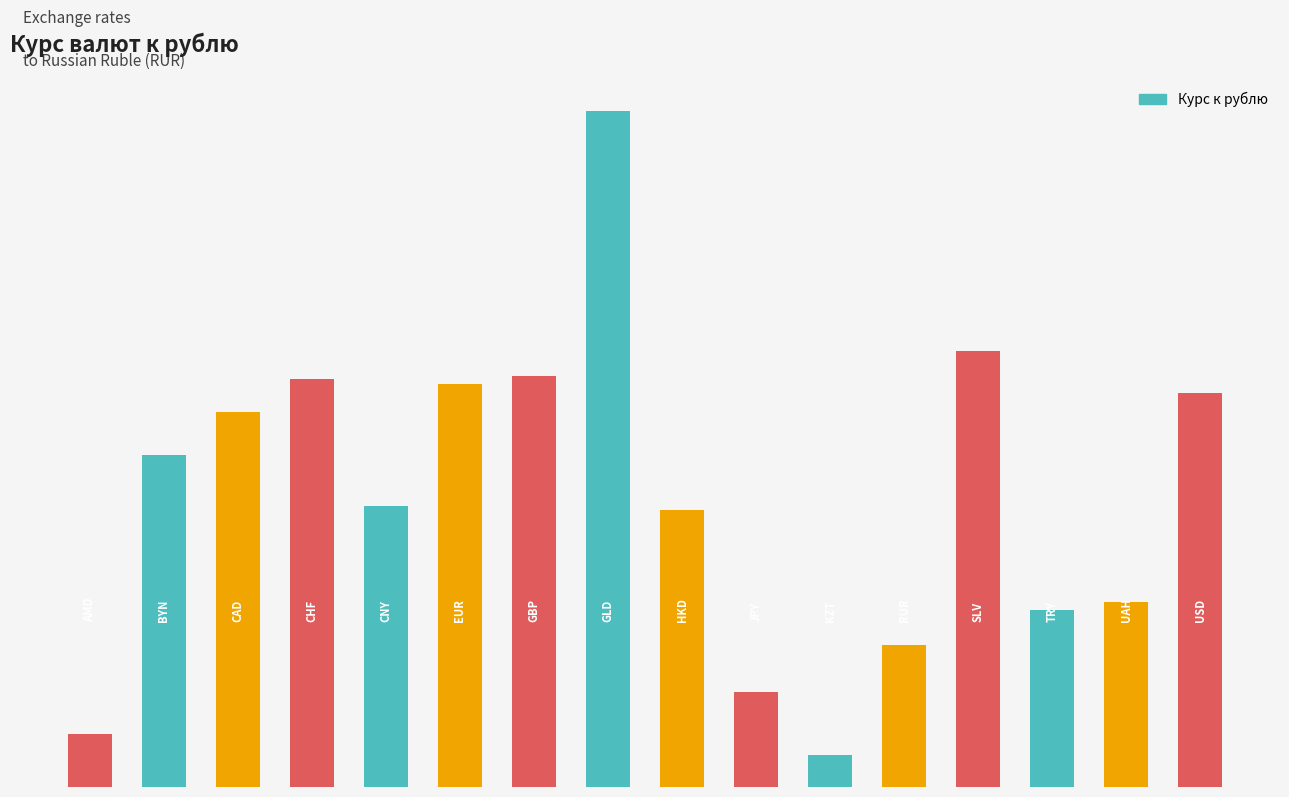

The value at 8 is 15.2. True or false?

False